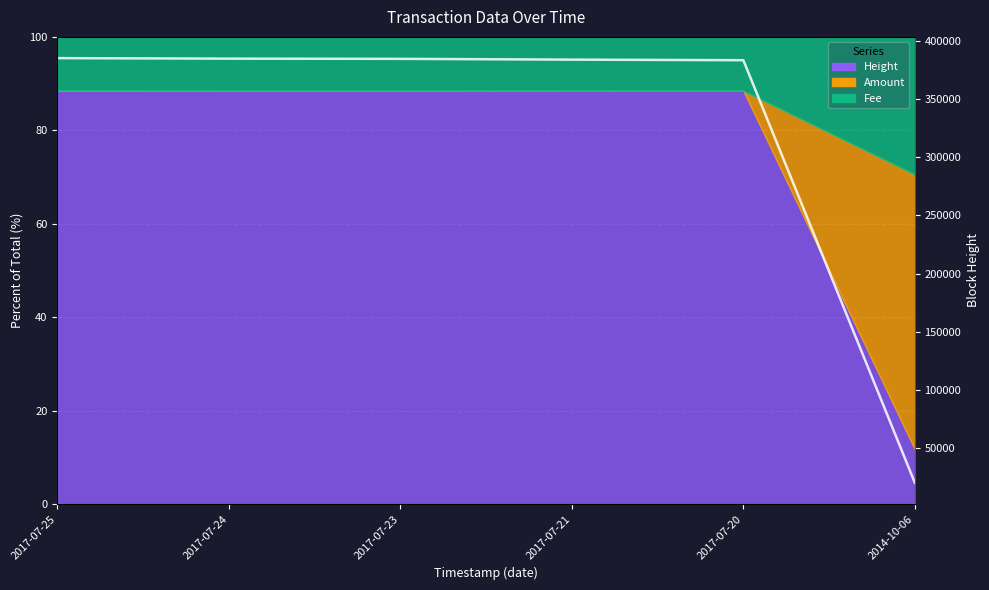

Approximately how many times larger is the value at 2017-07-24 compared to 2017-07-20?

1.0